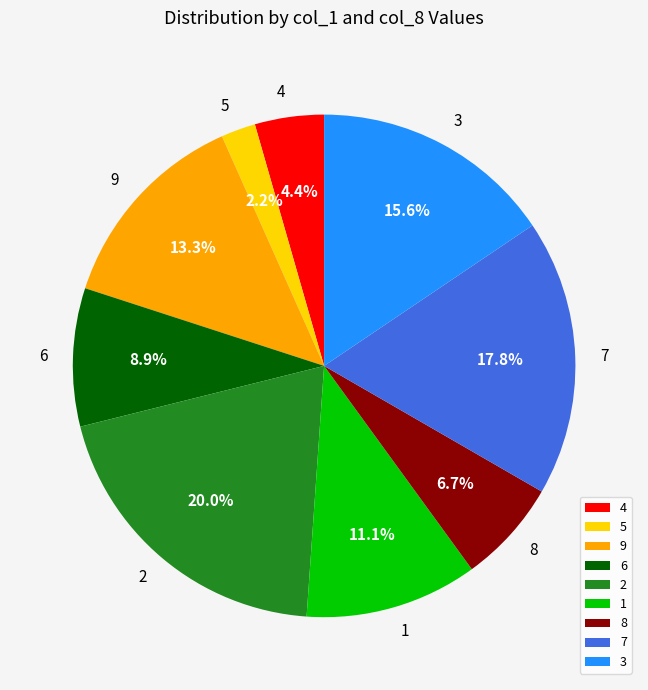

Is there any slice that represents more than half of the pie?

No